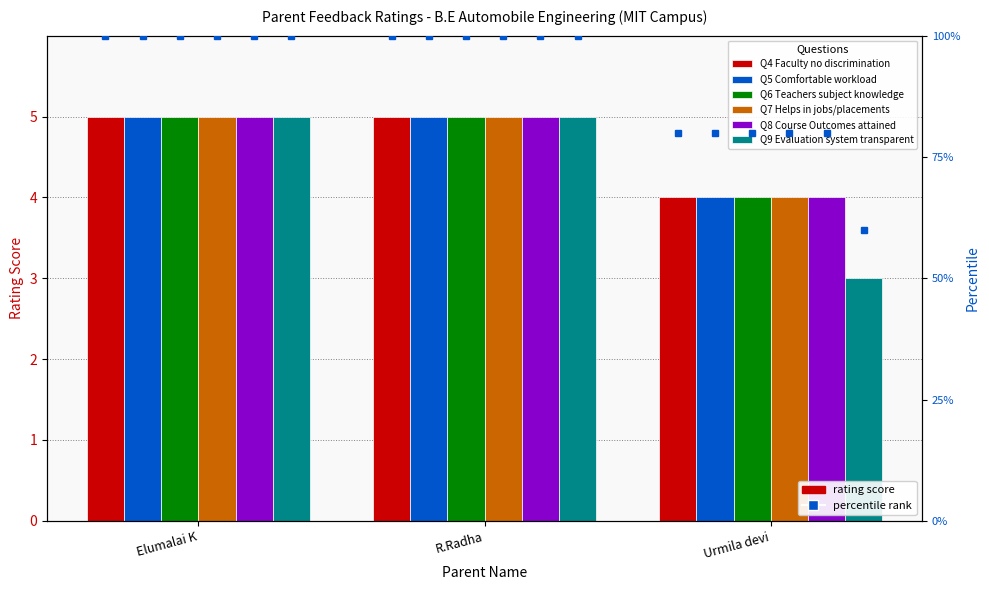

What is the sum of the Q9 Evaluation system transparent values at Elumalai K and Urmila devi?

8